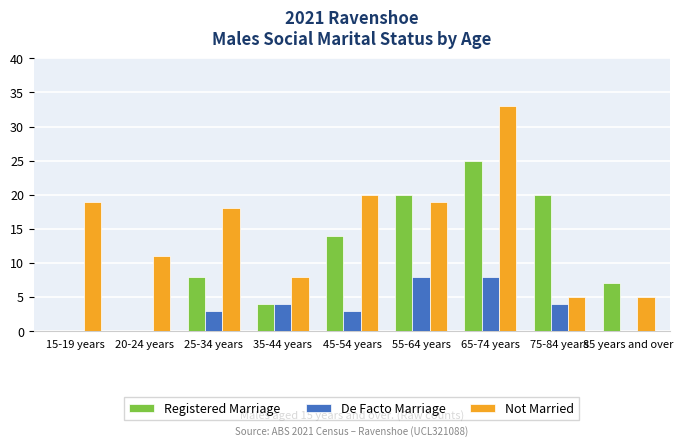

Between 35-44 years and 75-84 years, which series saw the biggest shift?

Registered Marriage